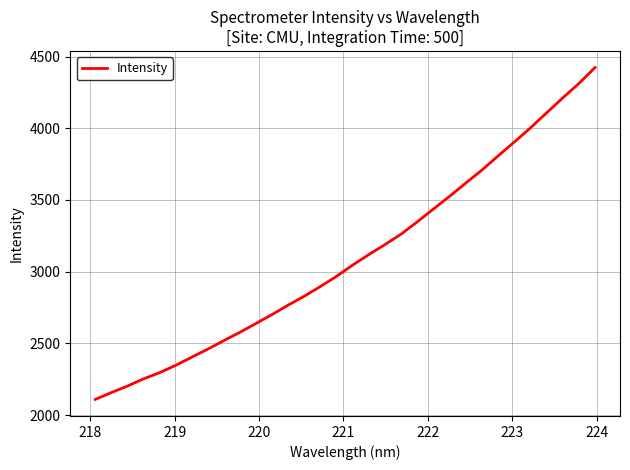

What is the difference between the maximum and minimum values?

2313.5